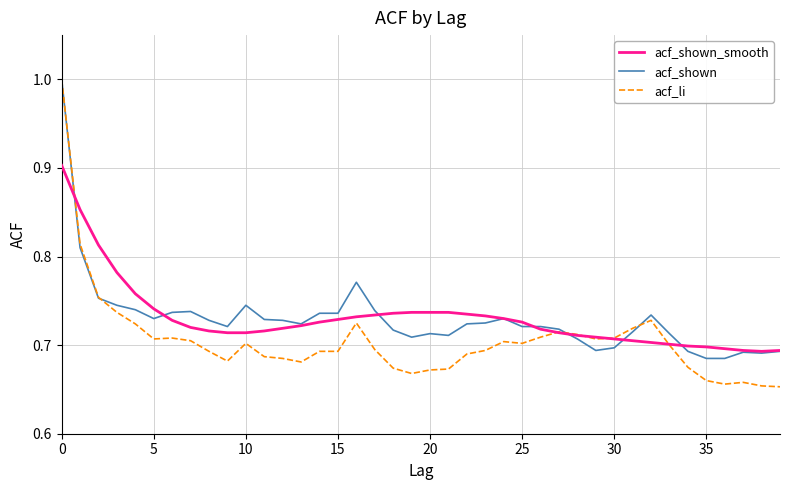

What is the maximum value shown in the chart?

1.0